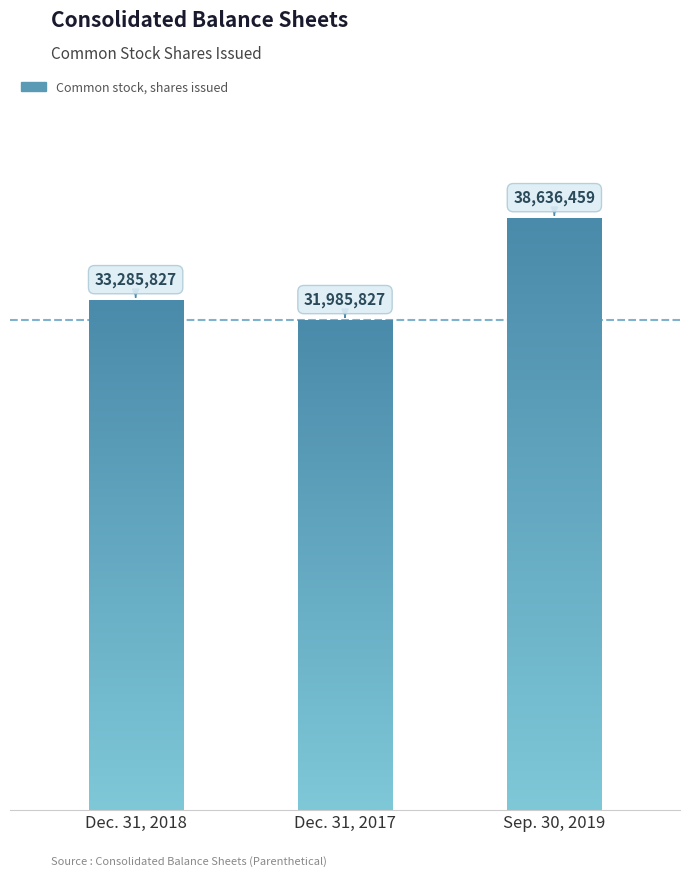

Reading right to left, transcribe all the data shown in this chart.

38636459	31985827	33285827